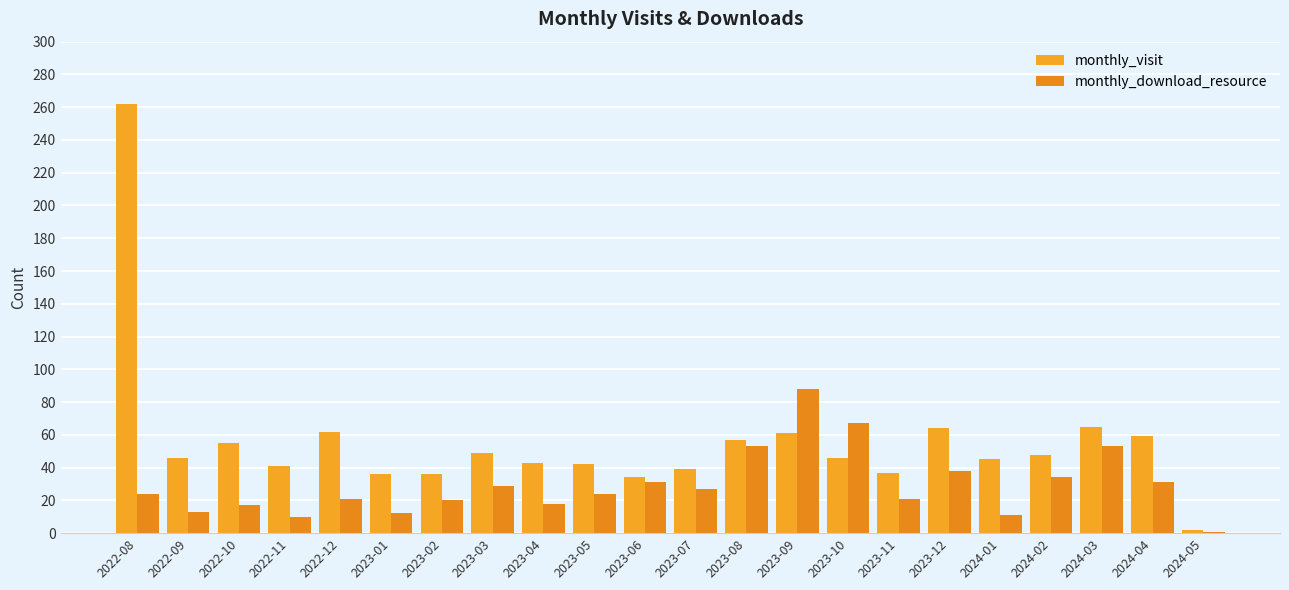

How many groups of bars are there?

22